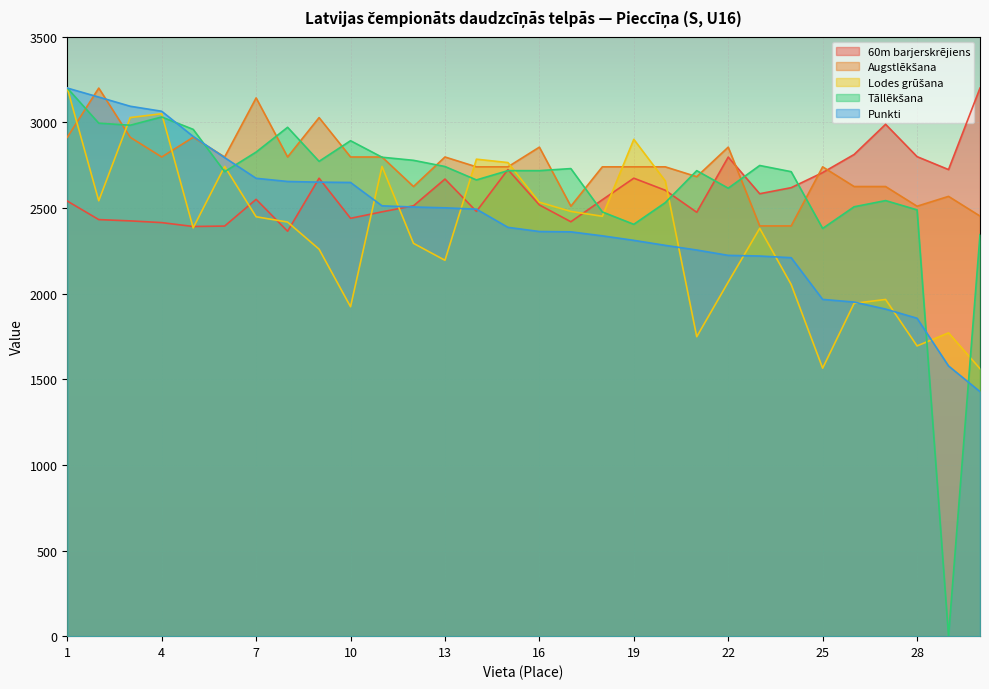

How many times do Punkti and Tāllēkšana cross each other?

5